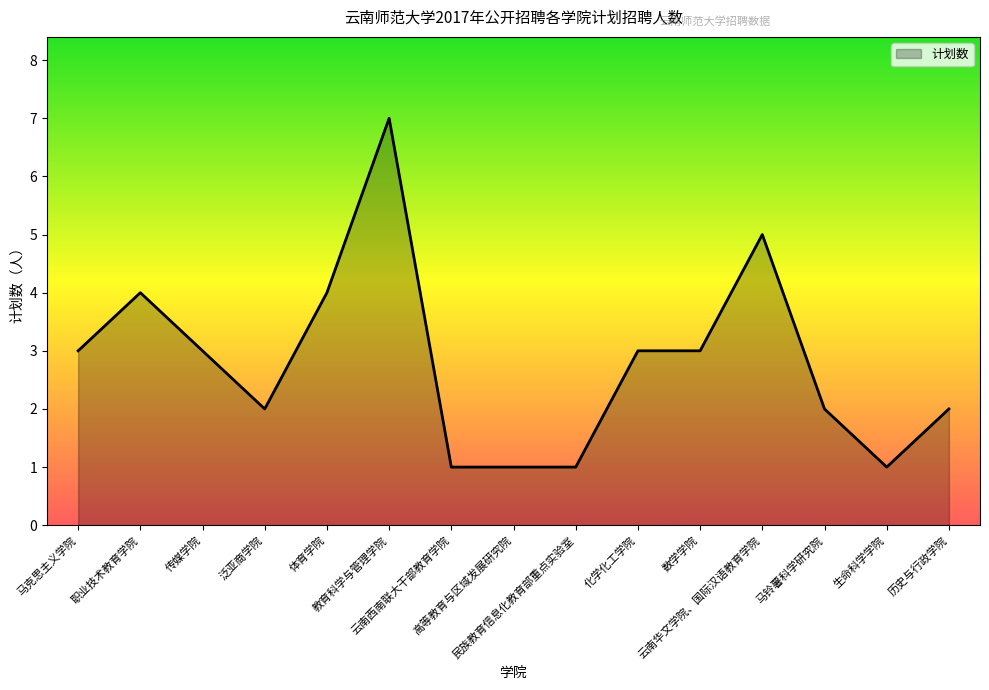

What is the greatest value displayed?

7